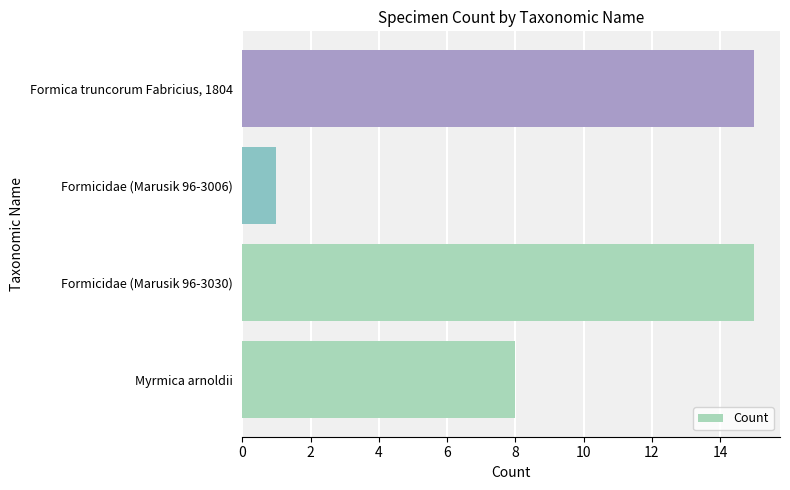

What is the difference between the maximum and second lowest values?

7